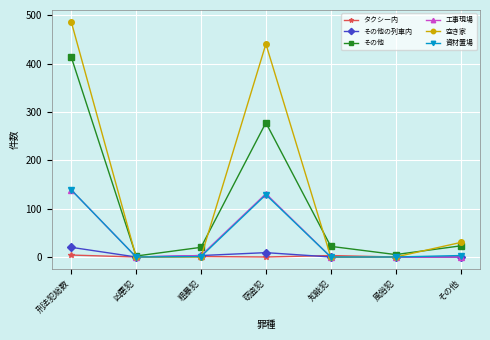

What is the average value of the 工事現場 series?

39